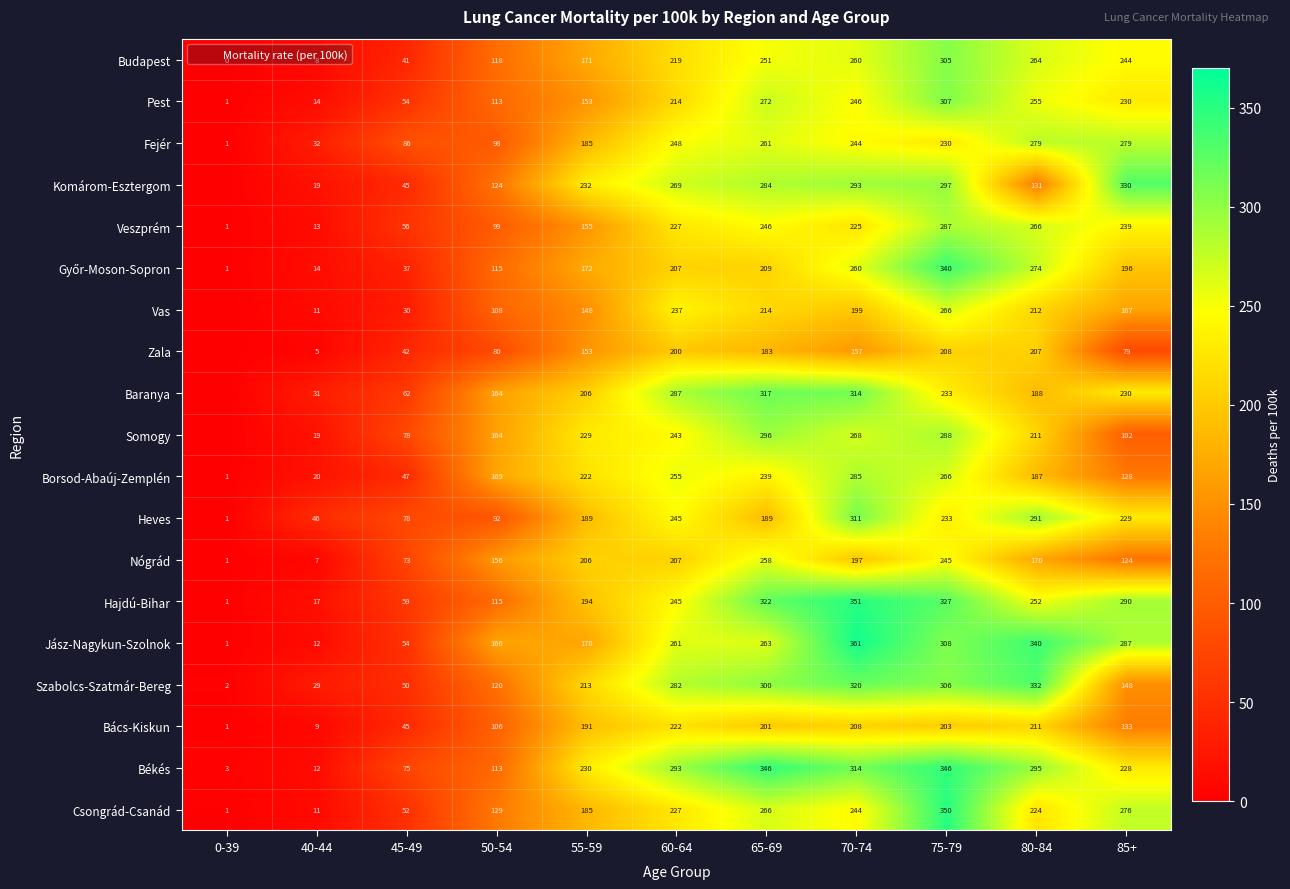

At which category is the sum across all series the highest?

75-79